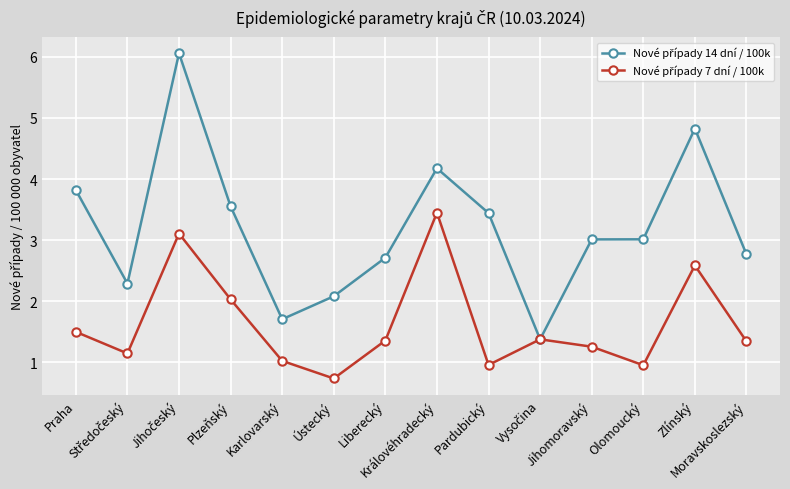

What is the maximum value shown in the chart?

6.1